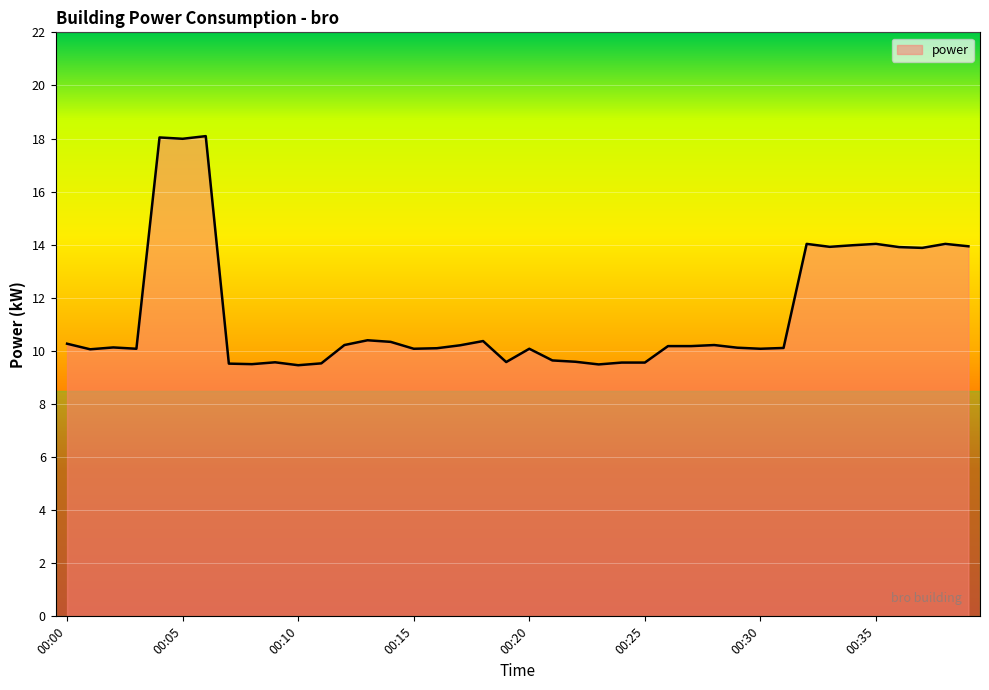

What is the greatest value displayed?

18.1